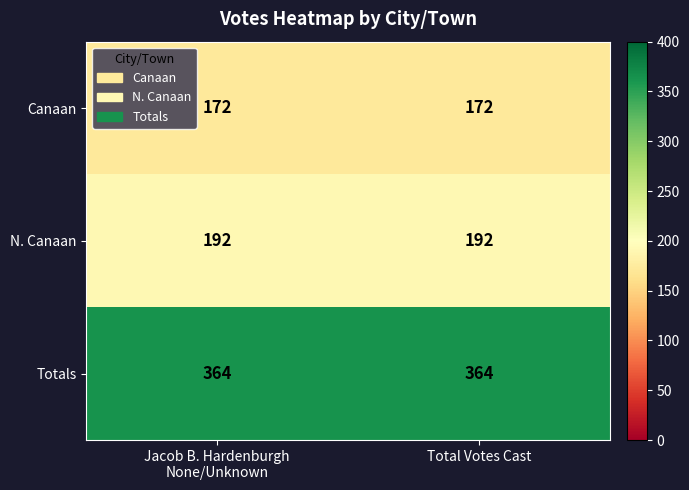

What is the maximum value for Canaan?

172